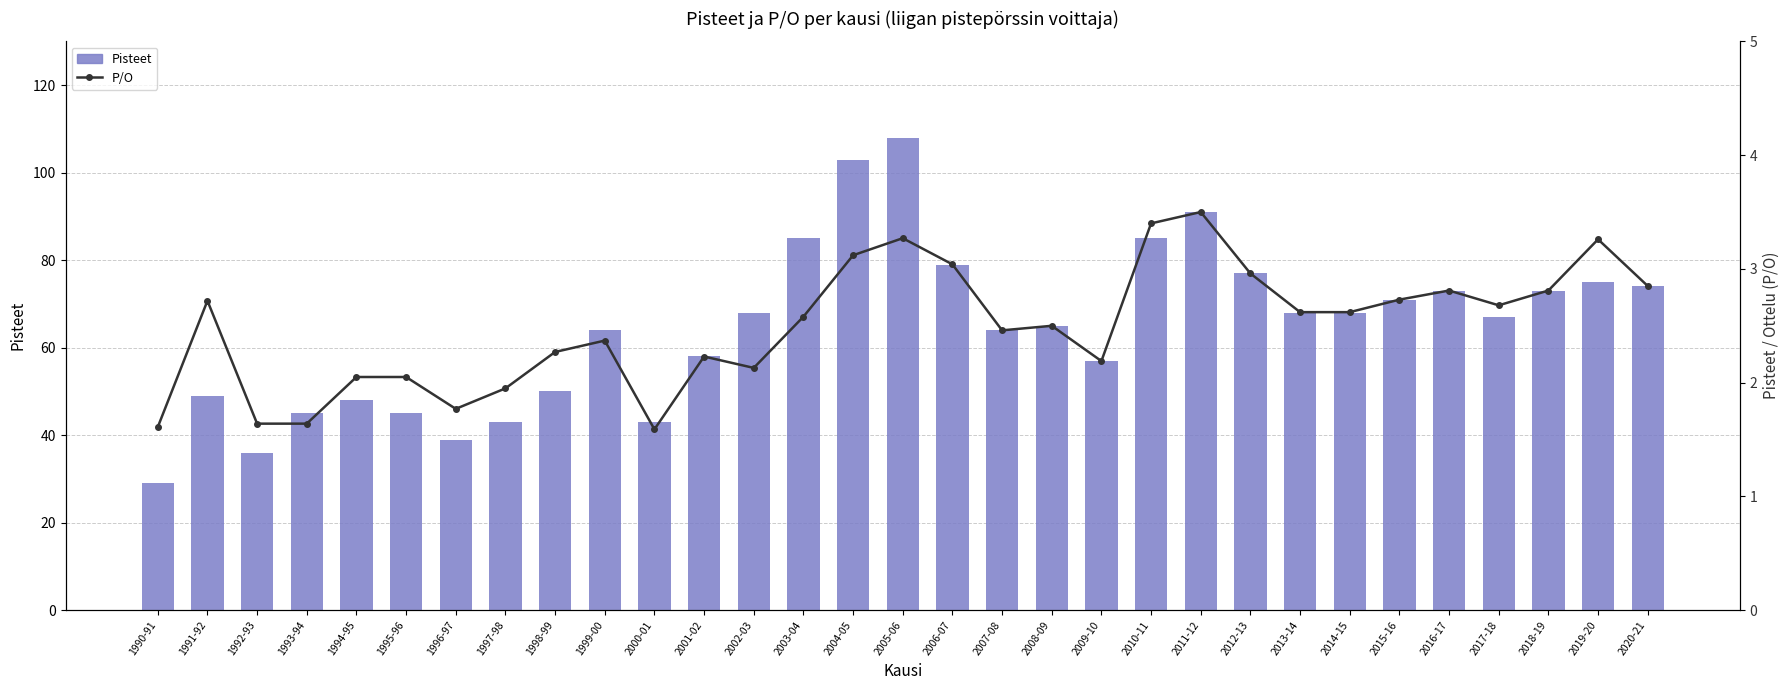

What are all the series names shown in the legend?

Pisteet, P/O